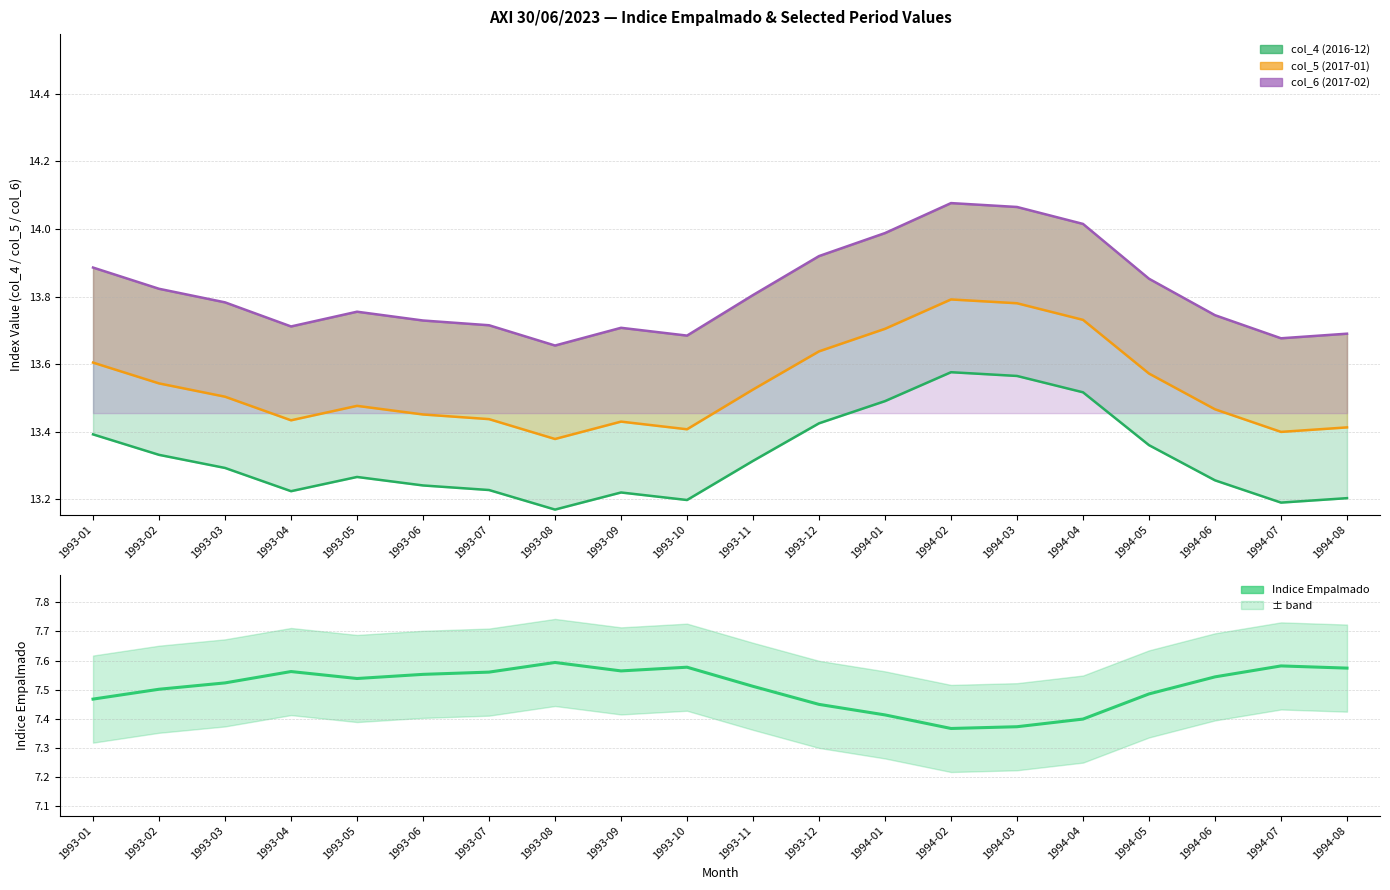

How many points are higher than both their immediate neighbors (excluding endpoints)?

4